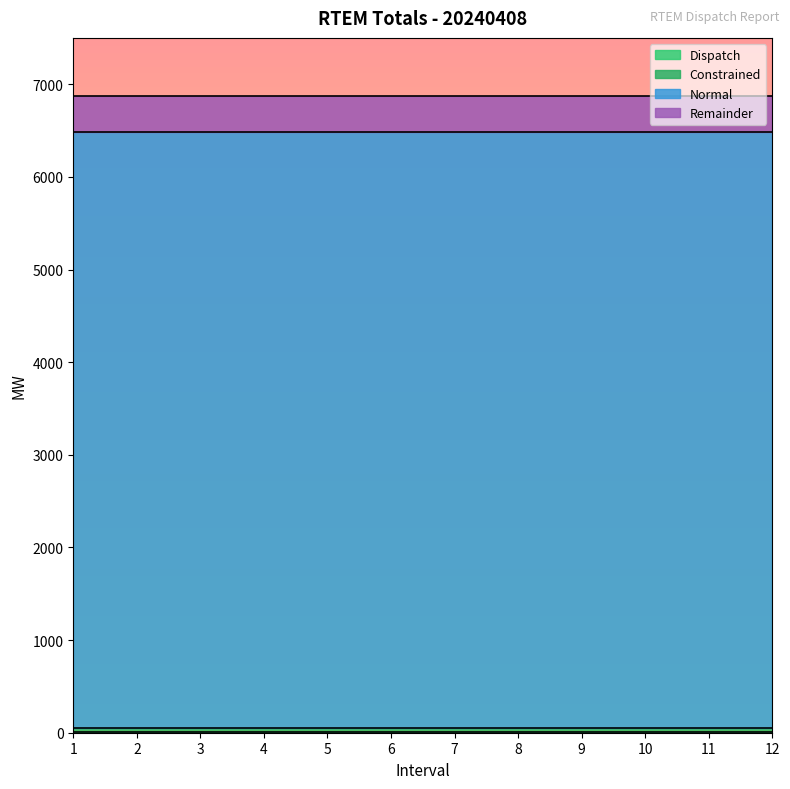

What is the spread (max minus min) of values at 1?

6811.8